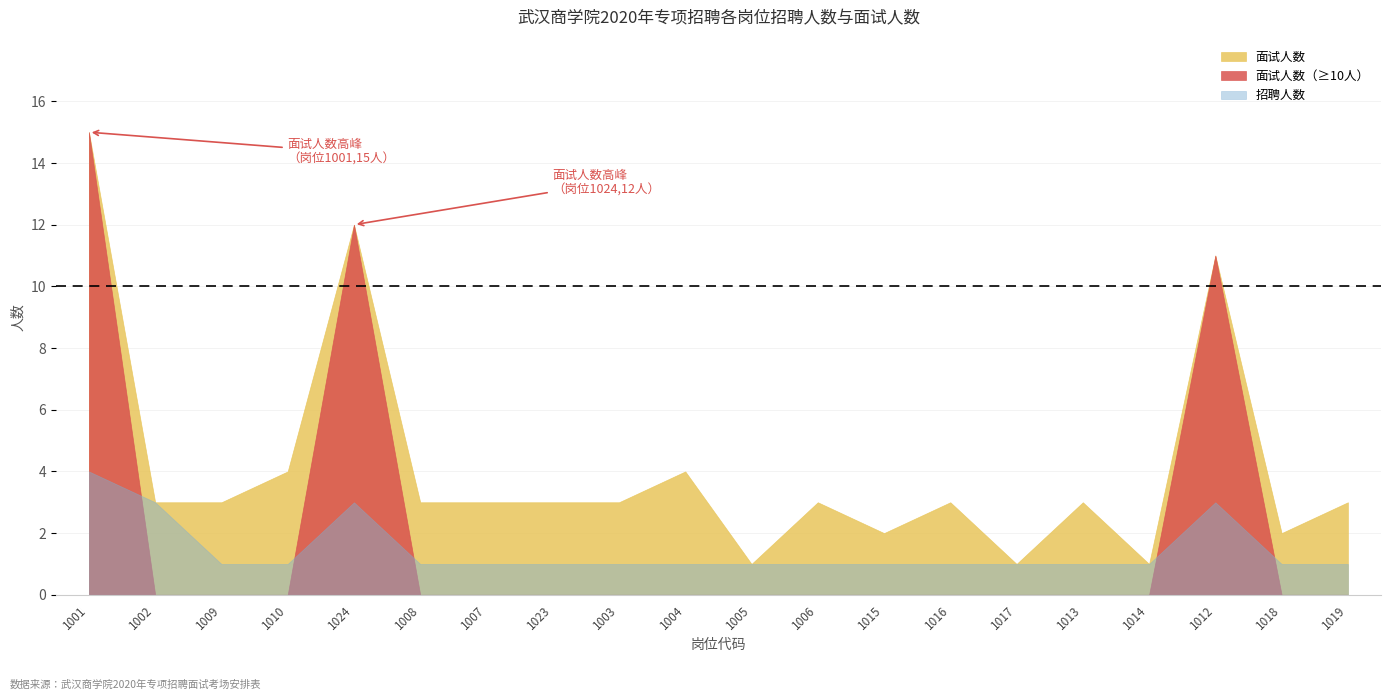

What position from the left is 1019?

20